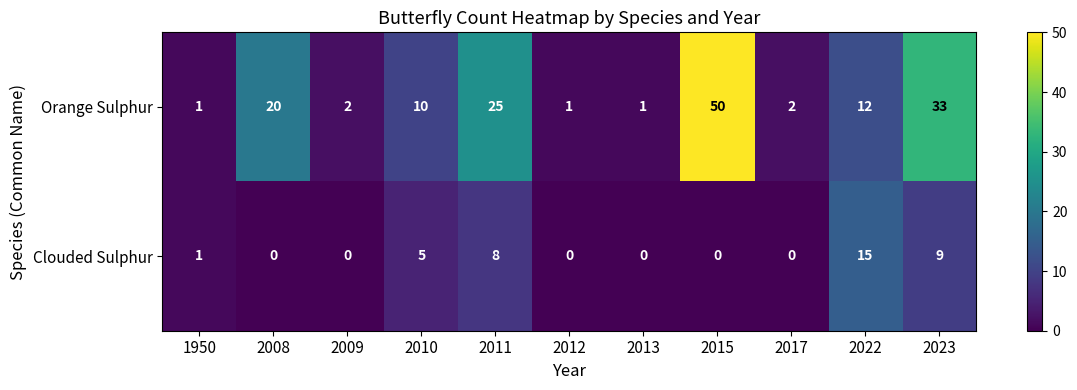

What is the spread (max minus min) of values at 2017?

2